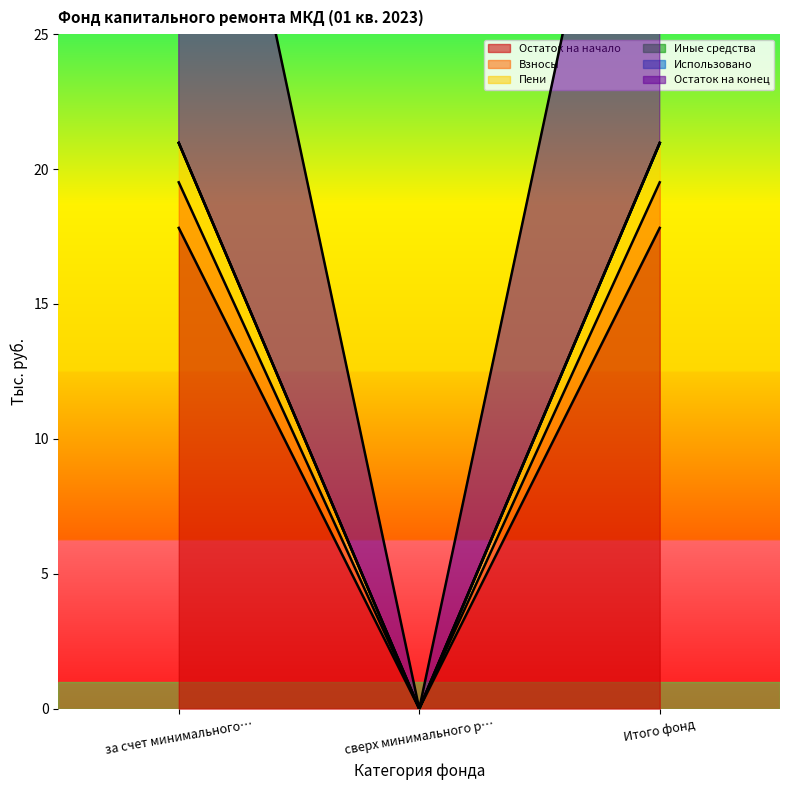

Which series changed the most between за счет минимального… and Итого фонд?

Остаток на начало